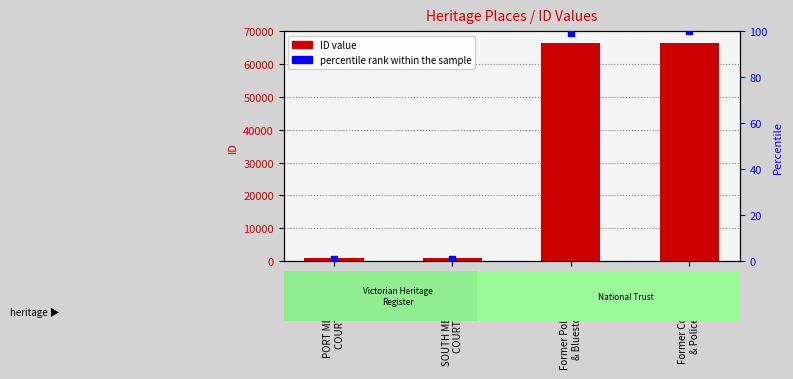

Which series reaches the minimum Y coordinate?

percentile rank within the sample